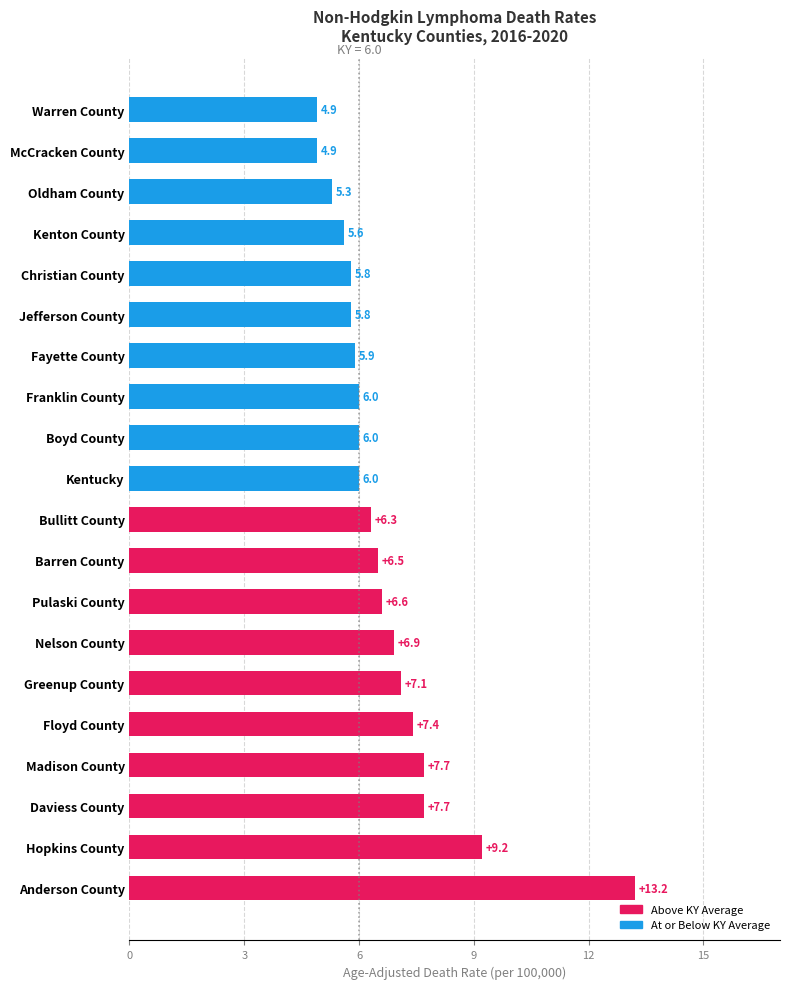

What is the difference between the values at Jefferson County and Bullitt County?

0.5